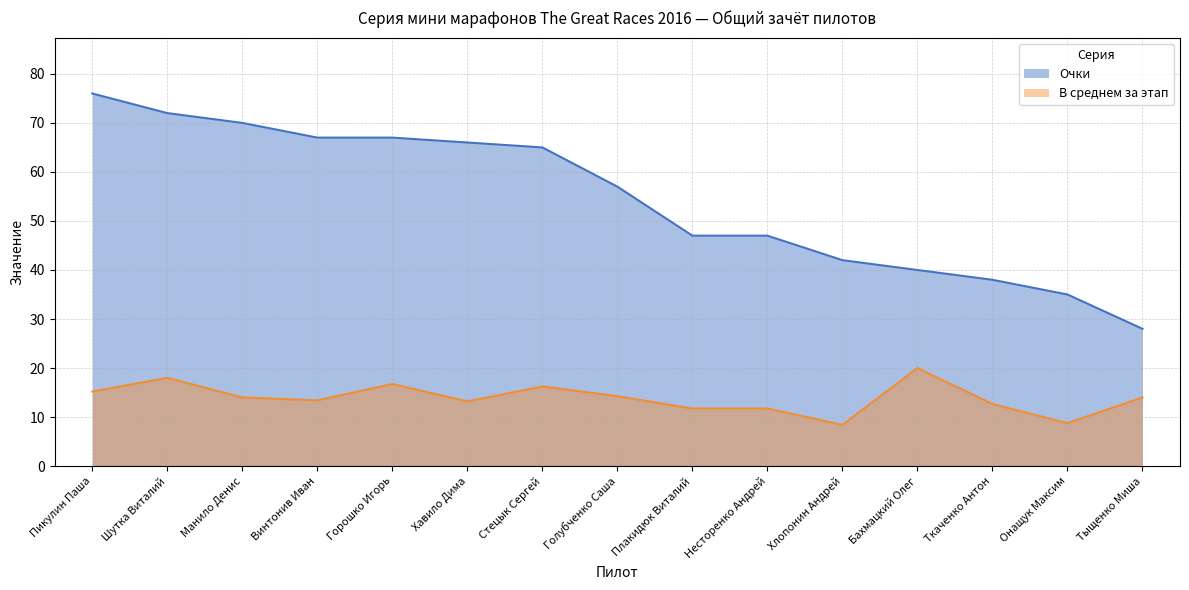

True or false: Очки has a value of 93.8 at Голубченко Саша.

False